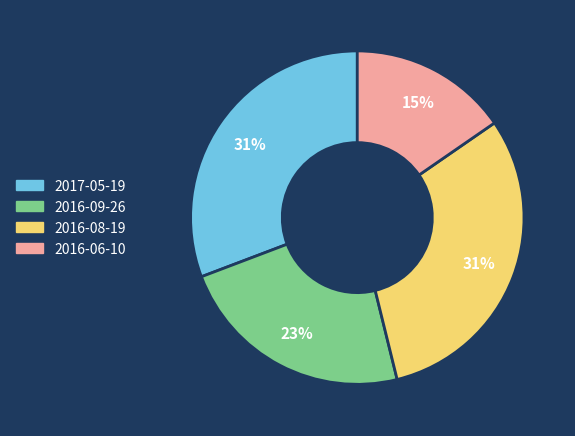

The 2016-06-10 slice represents 15% of the pie. True or false?

True